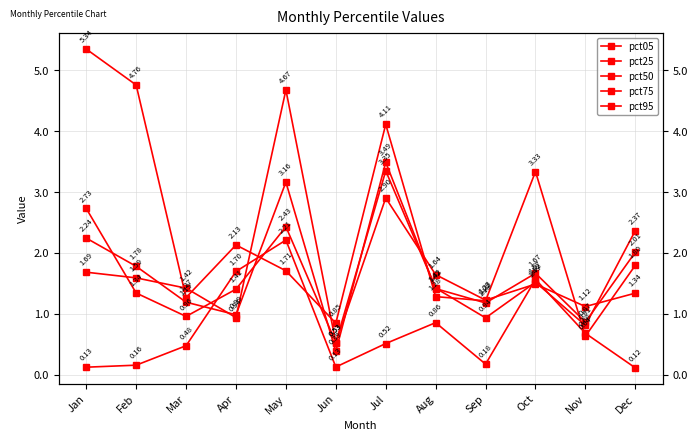

What is the minimum value shown in the chart?

0.1